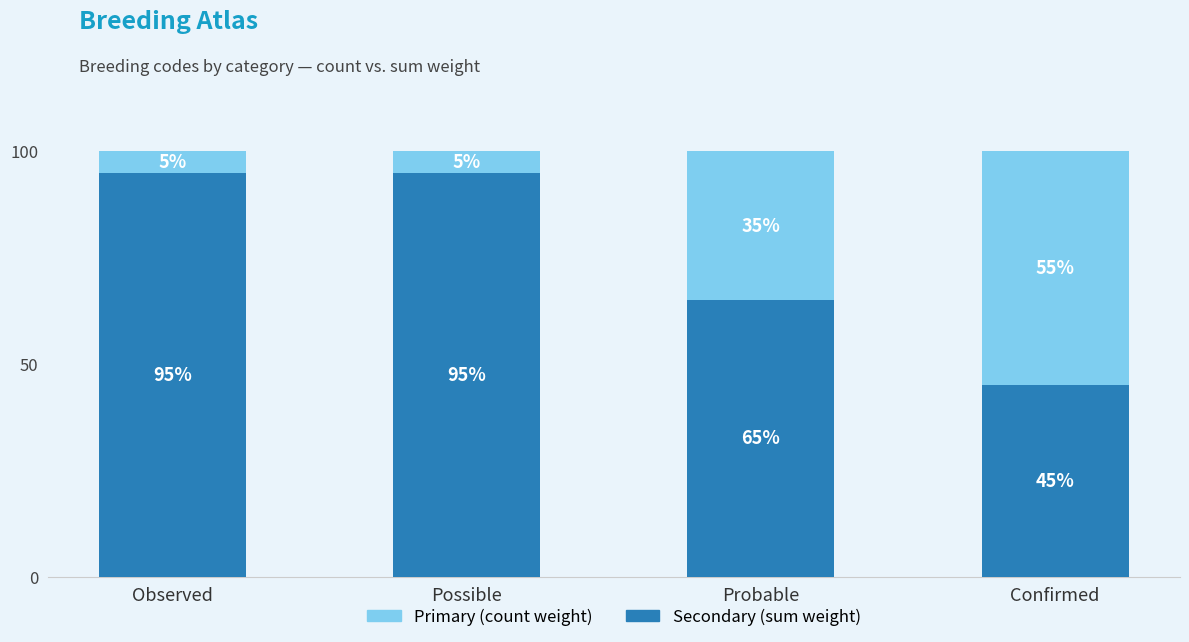

What value does the Secondary (sum weight) series have at Observed?

95.0